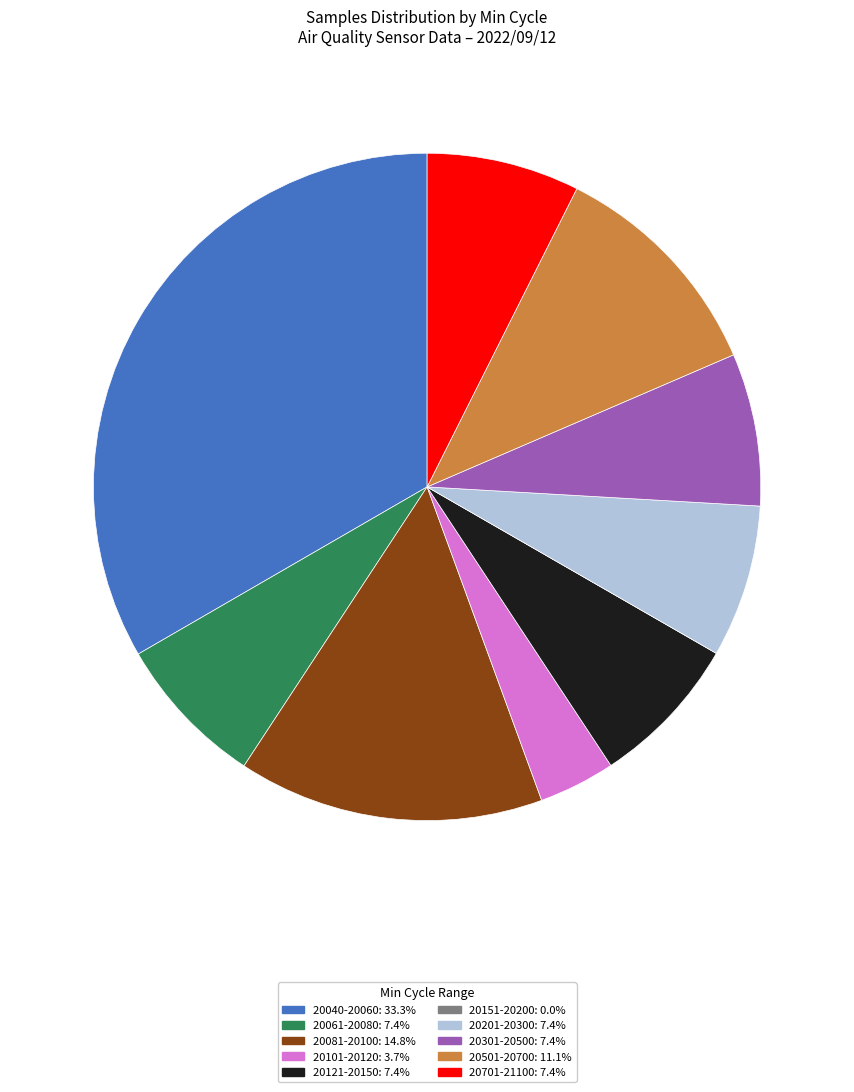

Does any single category account for the majority?

No